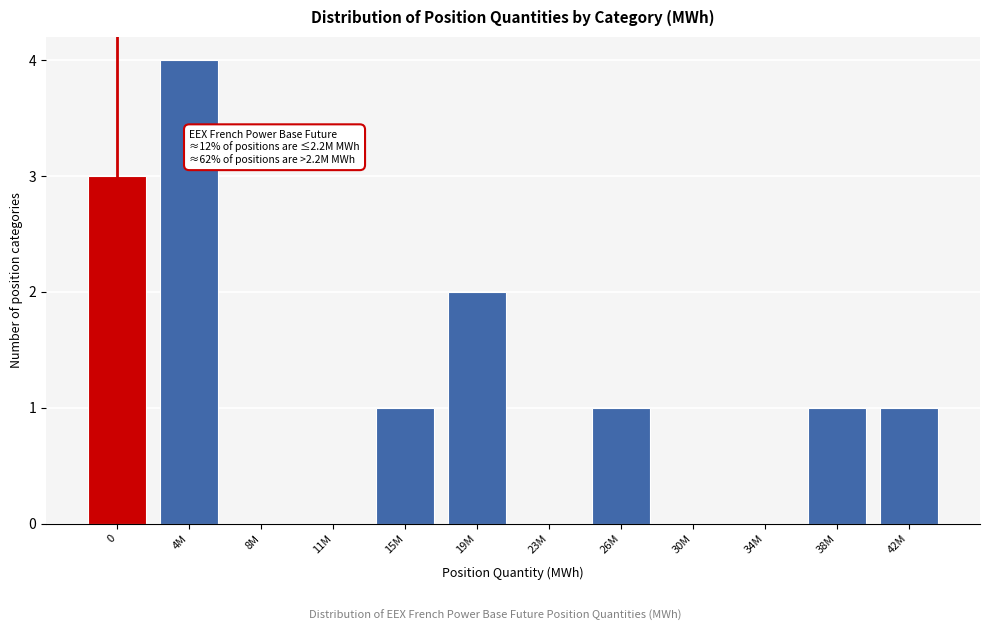

Reading left to right, what are all the values shown in this chart?

0=3	4M=4	8M=0	11M=0	15M=1	19M=2	23M=0	26M=1	30M=0	34M=0	38M=1	42M=1